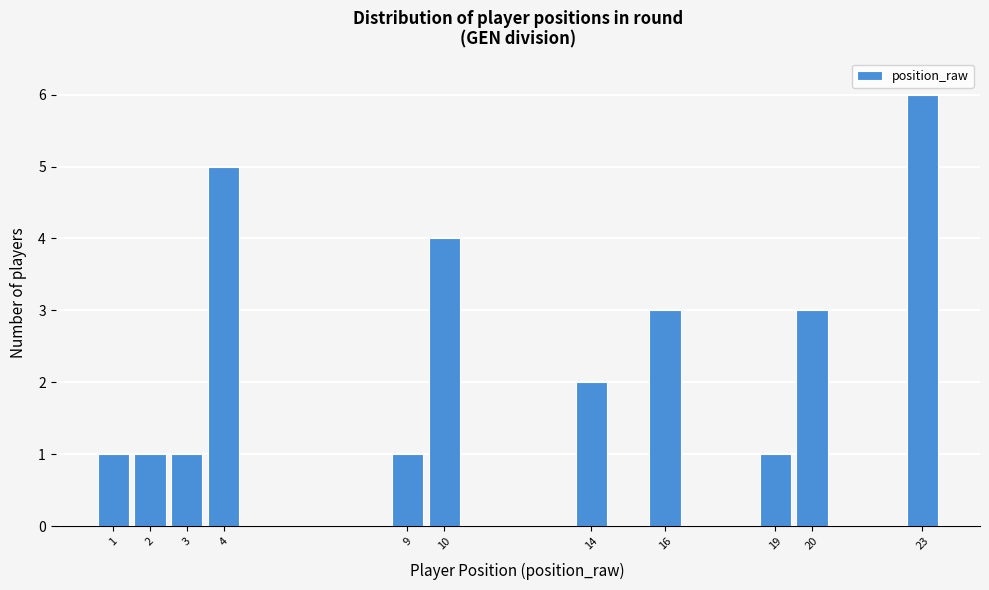

How tall is the bar that spans 2.5 to 3.5 on the x-axis? The values are not printed on the chart, so give them approximately, as read against the axis.

1